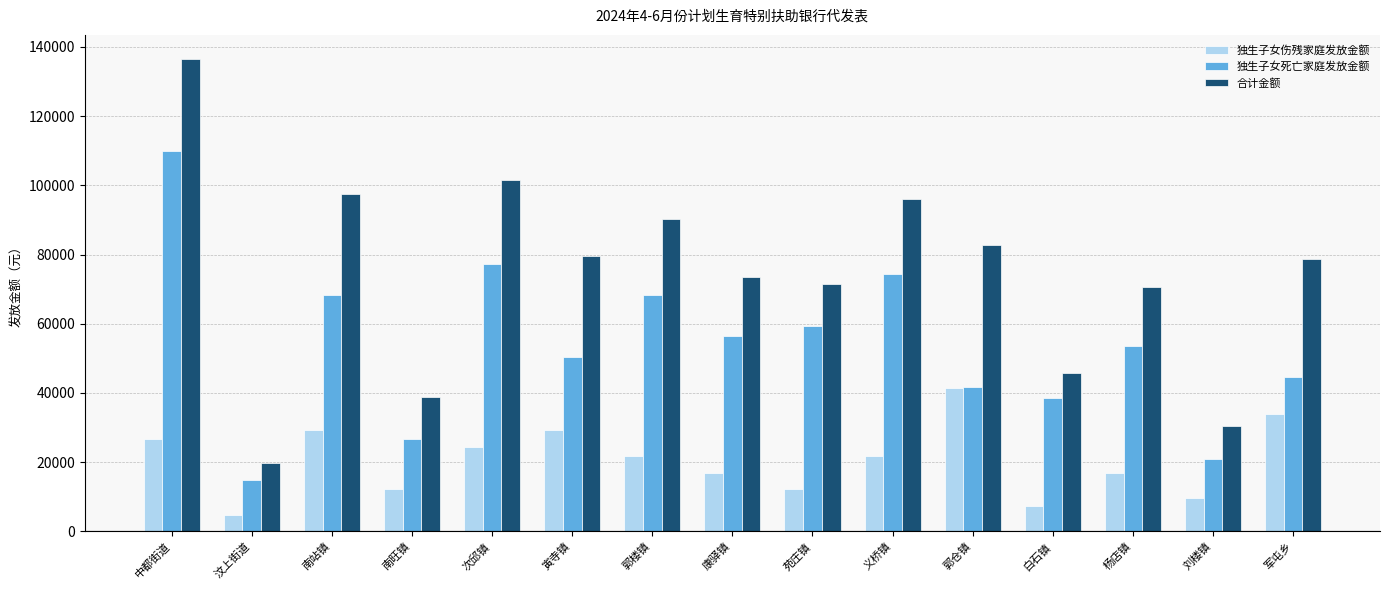

Which series changed the most between 中都街道 and 刘楼镇?

合计金额